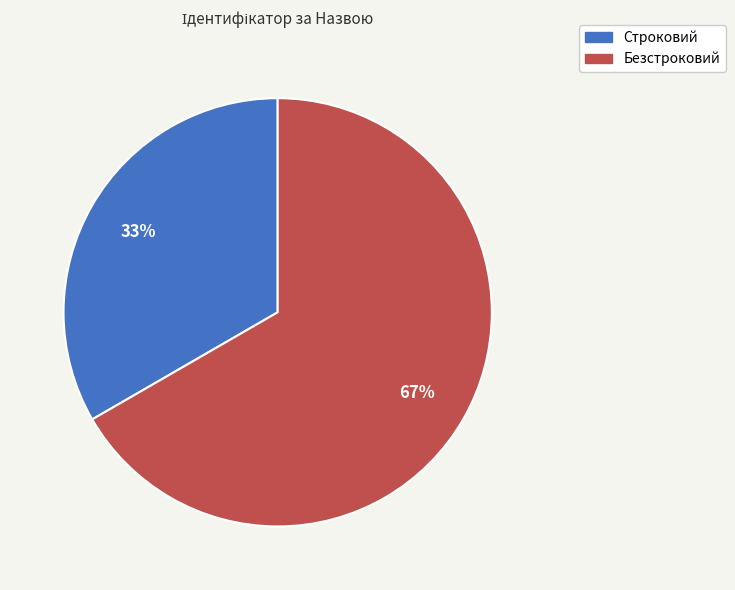

Which slice is the largest?

Безстроковий